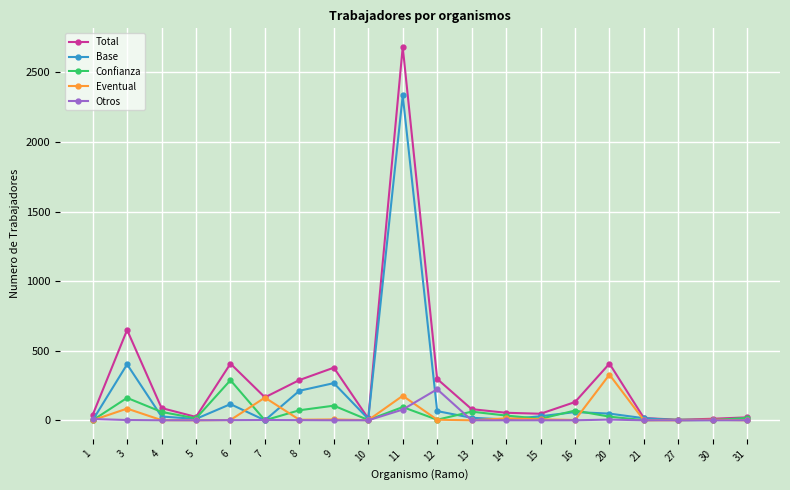

What is the maximum value for Otros?

223